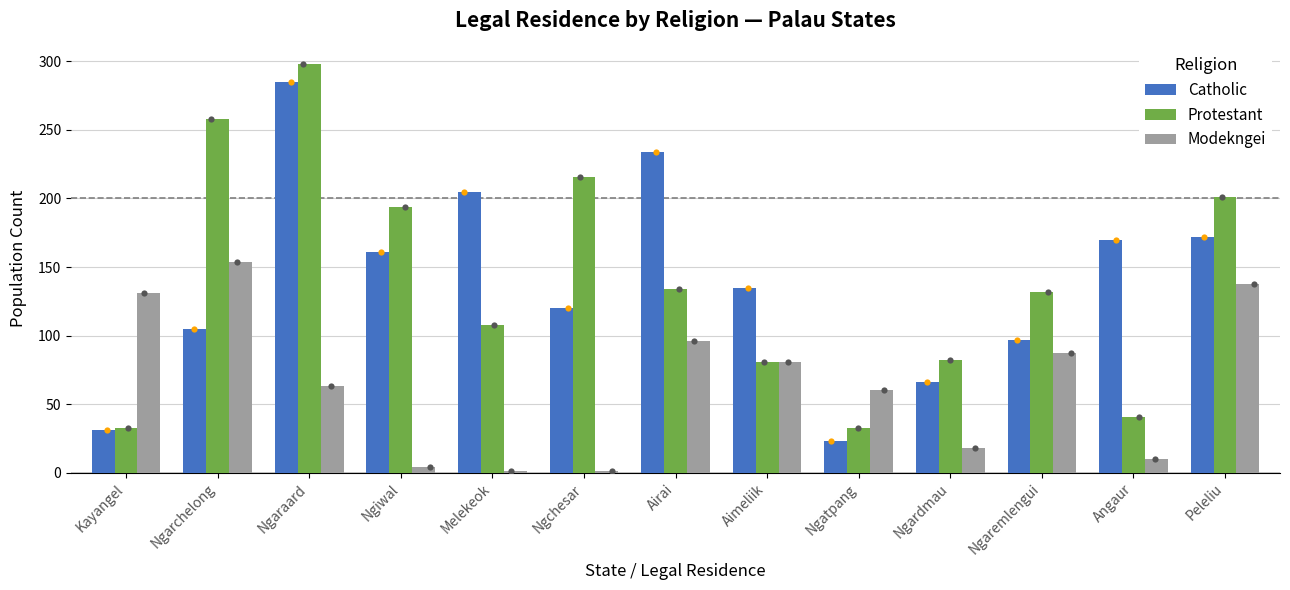

Which series has the largest Y range (max minus min)?

Protestant